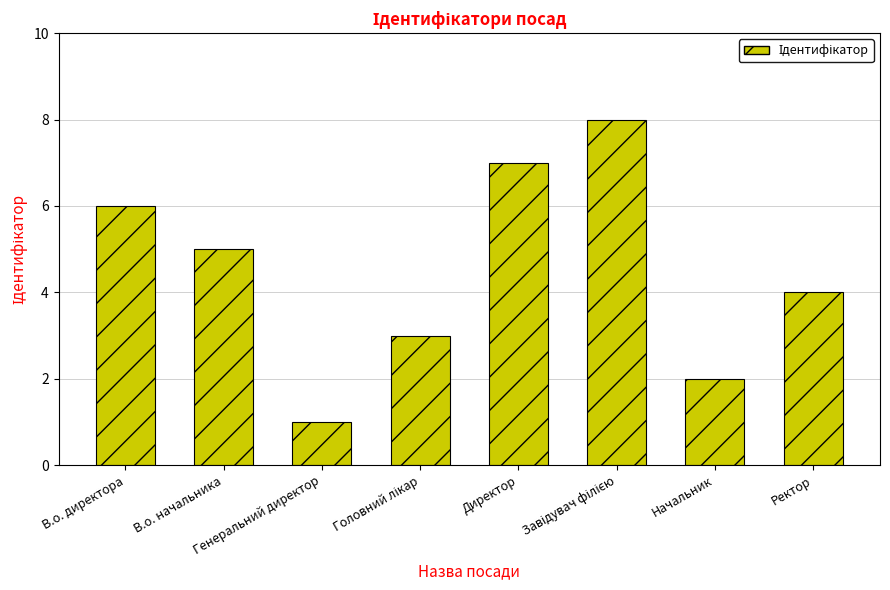

What is the label of the 8th bar from the left?

Ректор